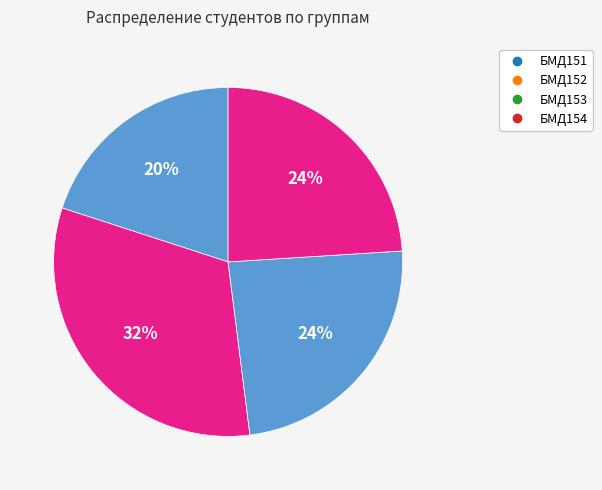

To the nearest percent, what is the combined percentage of БМД151 and БМД154?

47%